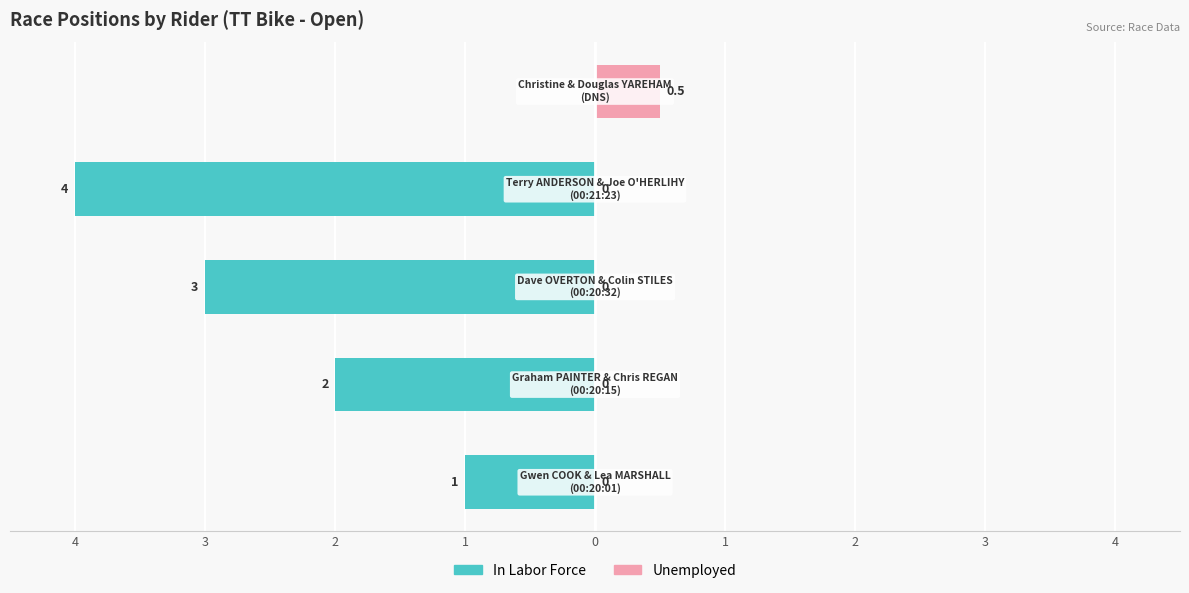

What is the maximum value for Unemployed?

0.5